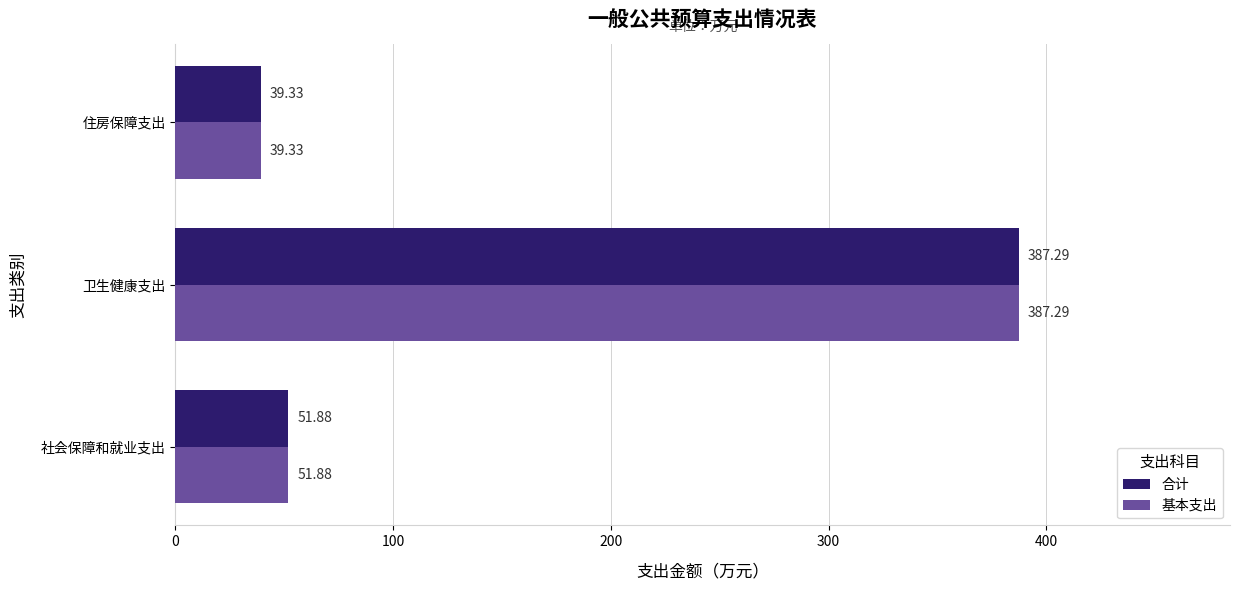

What is the difference between the maximum and minimum values in the 基本支出 series?

348.0